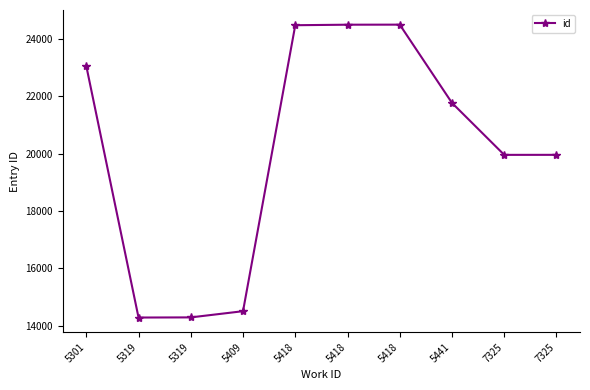

What is the maximum value shown in the chart?

24488